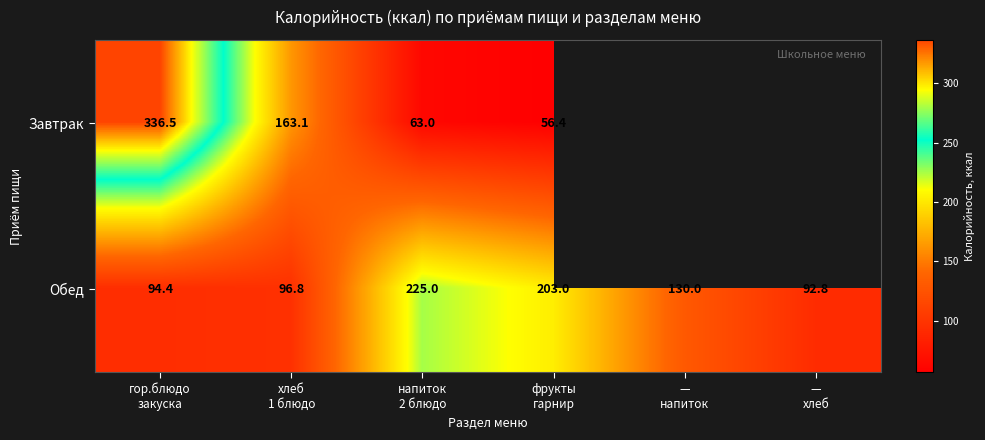

What is the minimum value for Обед?

92.8